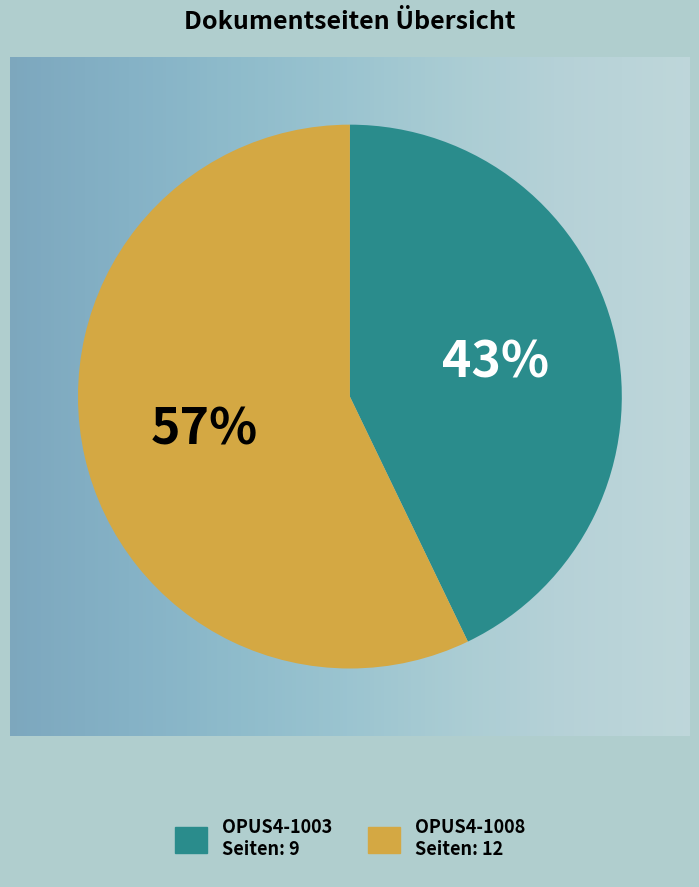

What percentage is NOT represented by OPUS4-1003?

57.1%